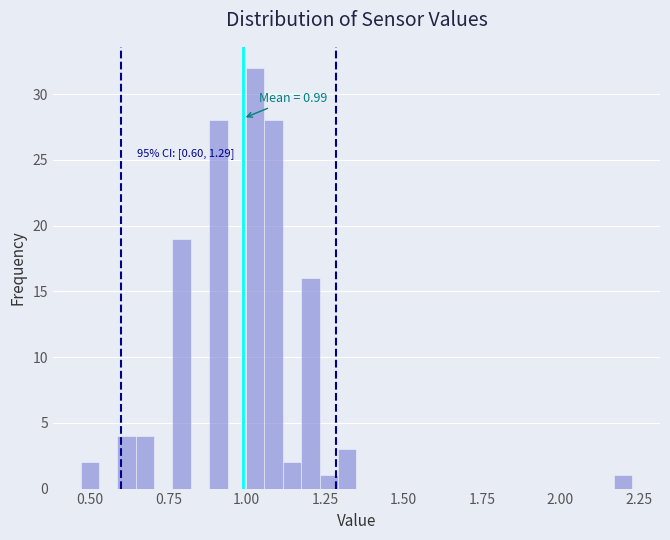

Around what value on the x-axis is the tallest bar? Give the approximate position of its centre, as read against the axis.

1.05